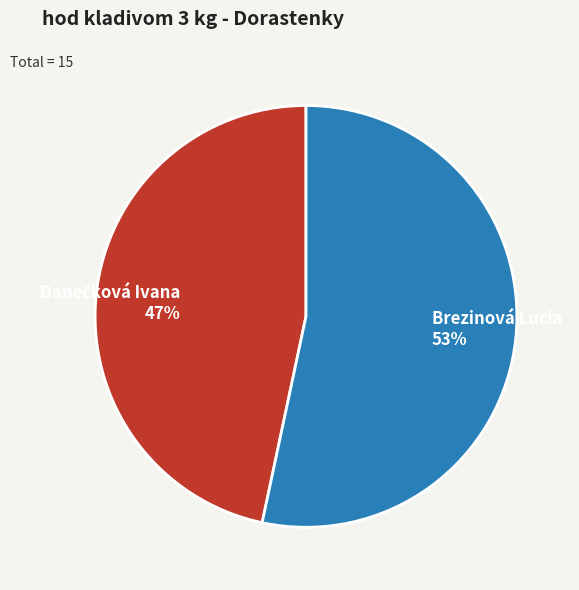

Which slice is the largest?

Brezinová Lucia